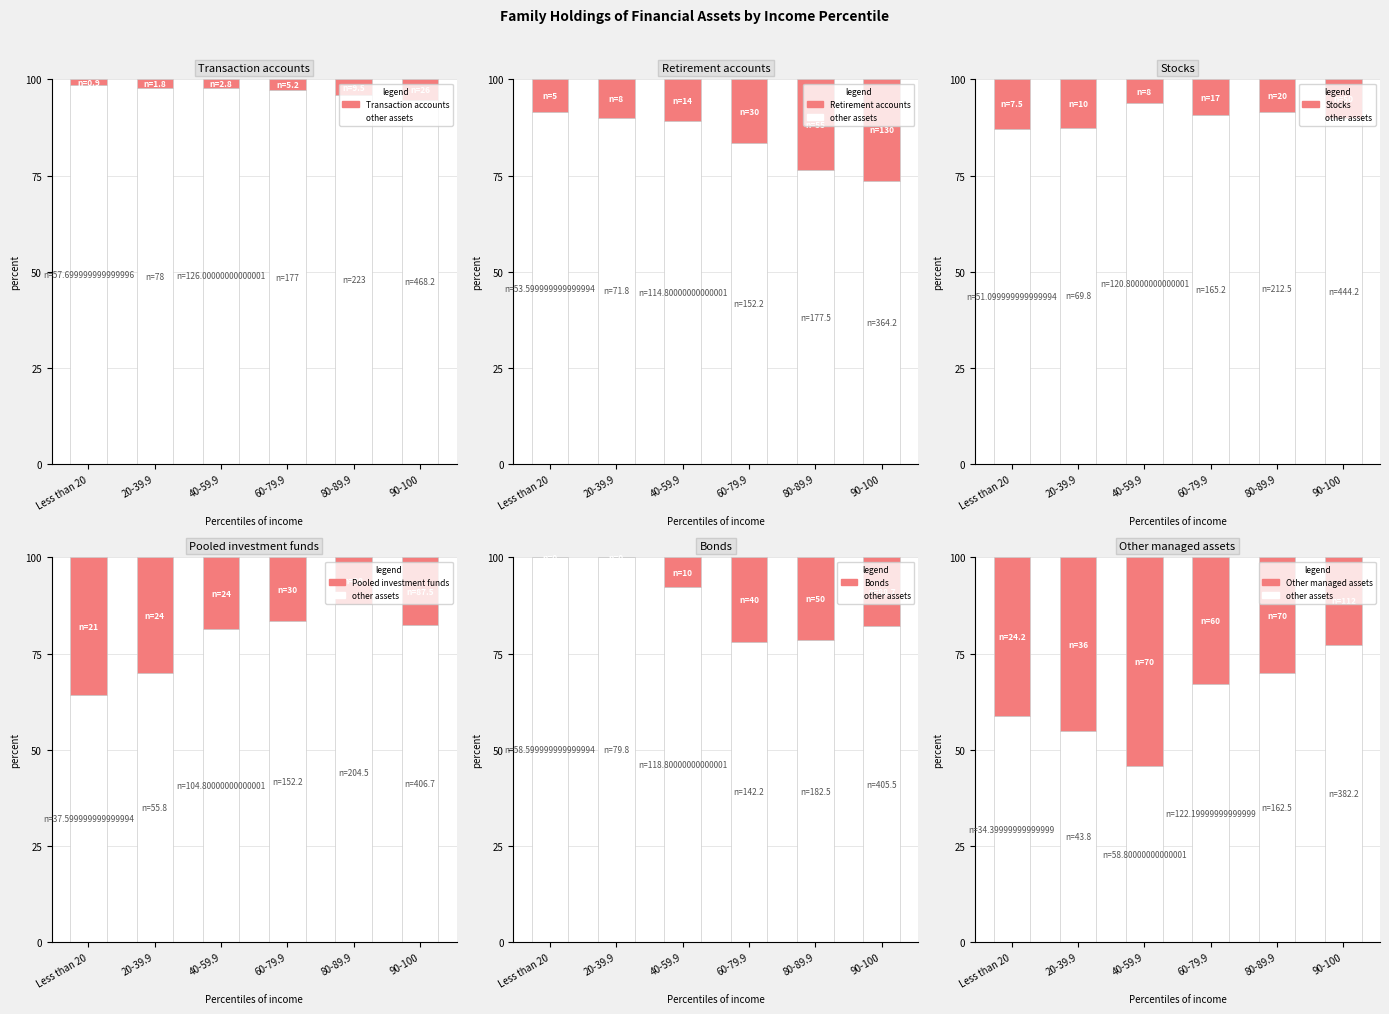

What are all the series names shown in the legend?

Transaction accounts, Retirement accounts, Stocks, Pooled investment funds, Bonds, Other managed assets